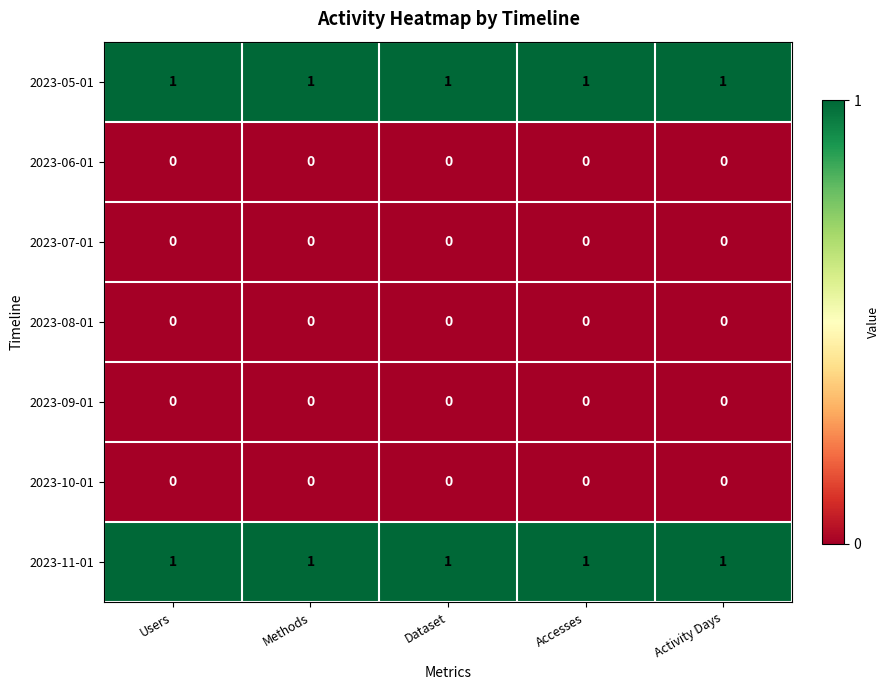

What is the sum of all 2023-11-01 values?

5